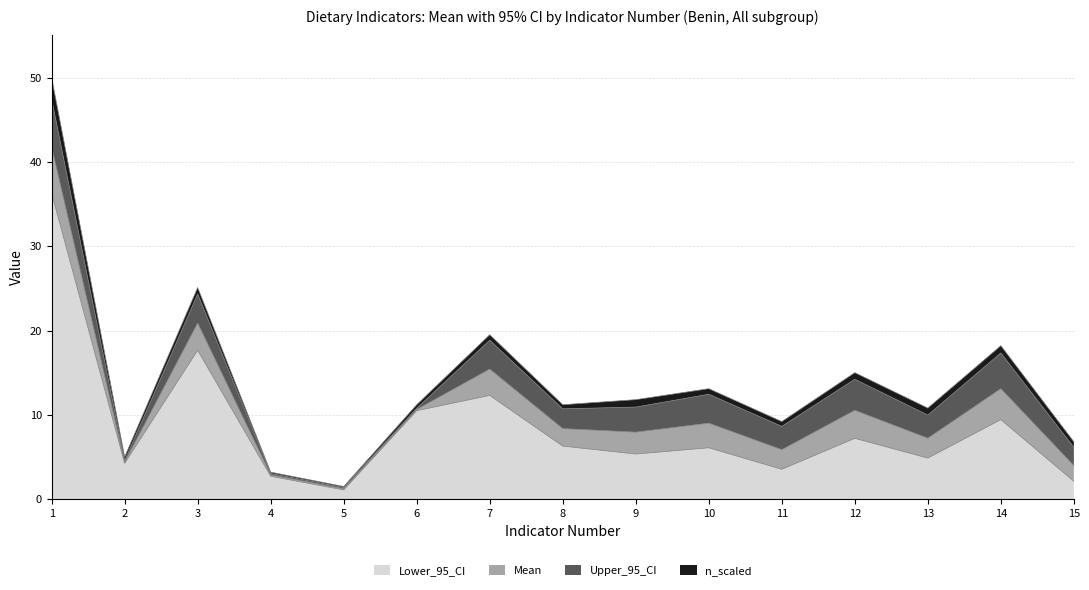

In n_scaled, how many points are lower than both neighbors (excluding endpoints)?

5